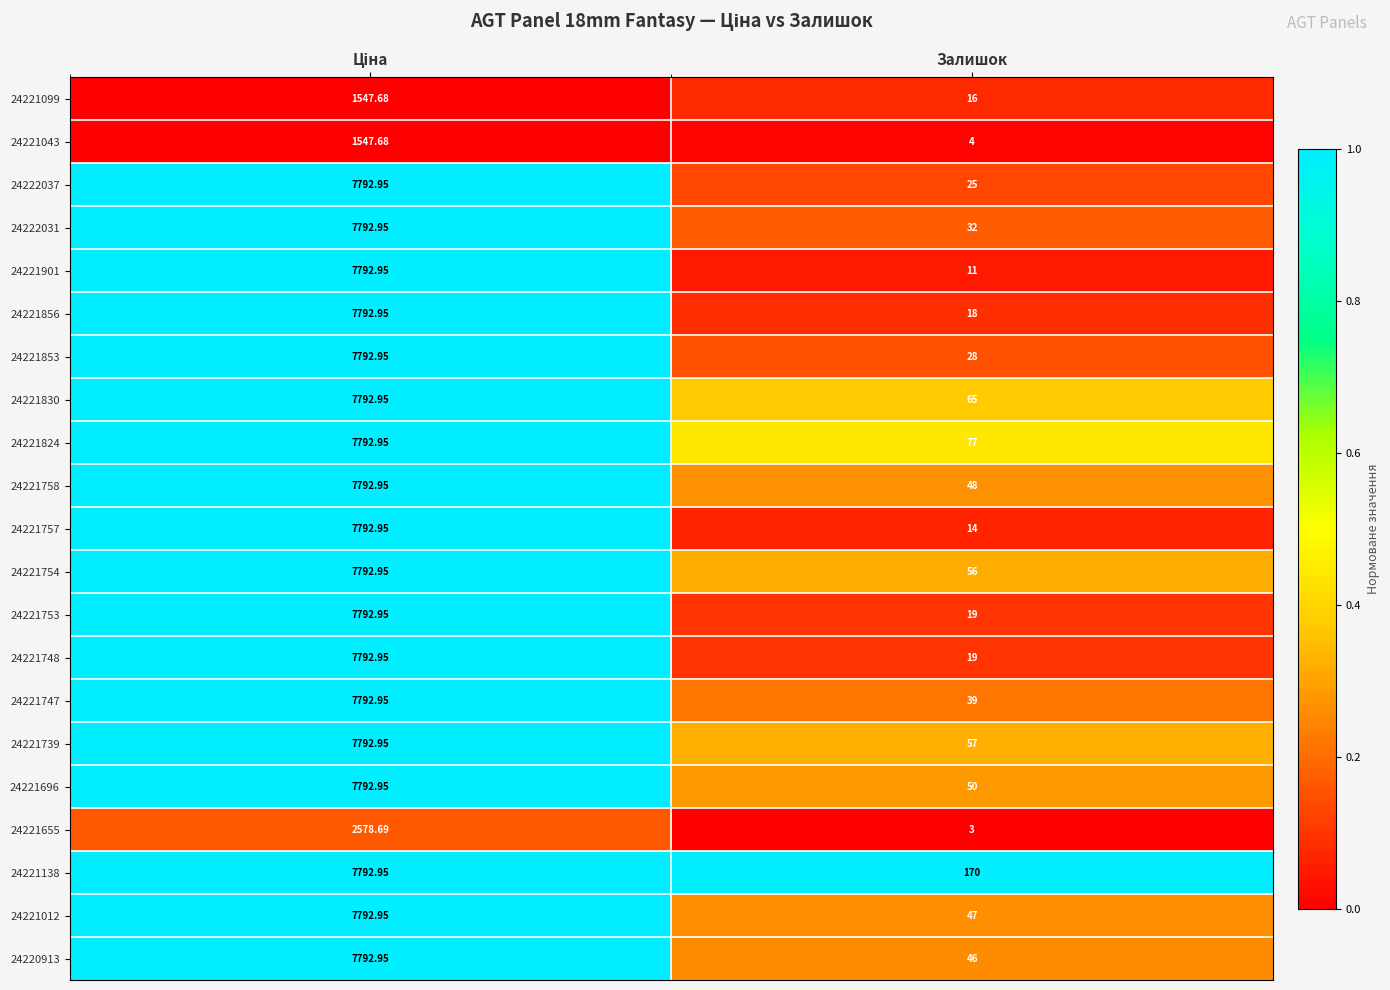

How many data points does each series have?

2